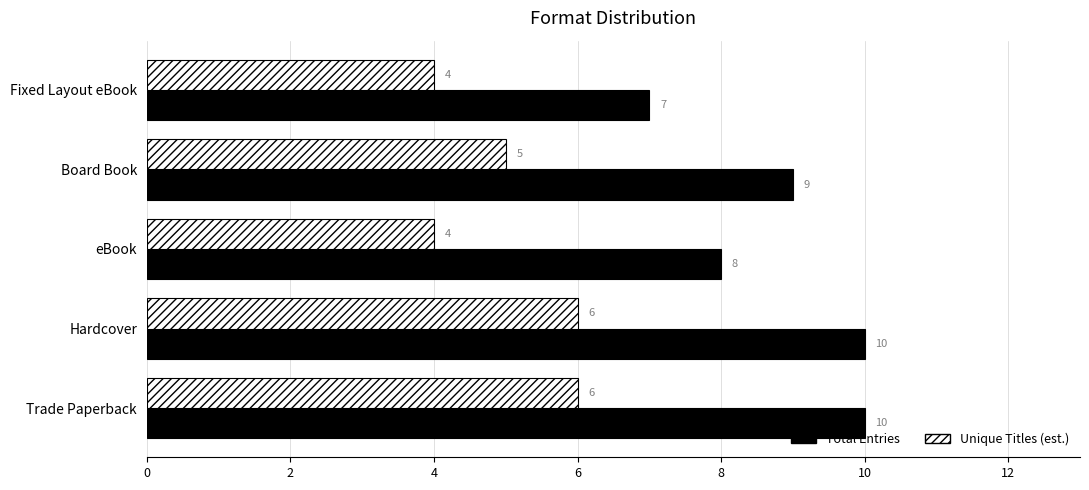

Is it true that Total Entries equals 16 at Hardcover?

False